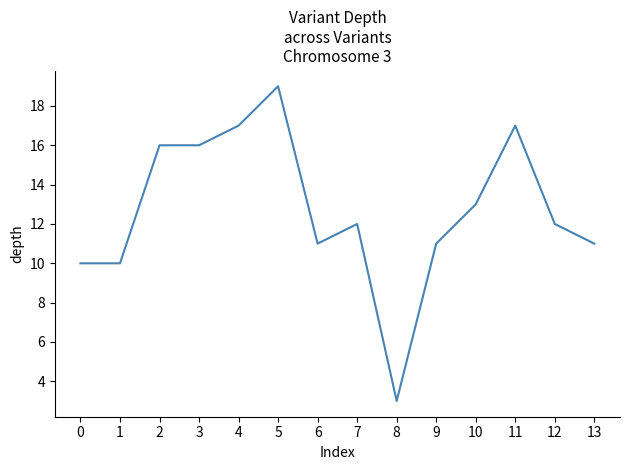

Reading left to right, extract all data points from this chart.

0=10	1=10	2=16	3=16	4=17	5=19	6=11	7=12	8=3	9=11	10=13	11=17	12=12	13=11